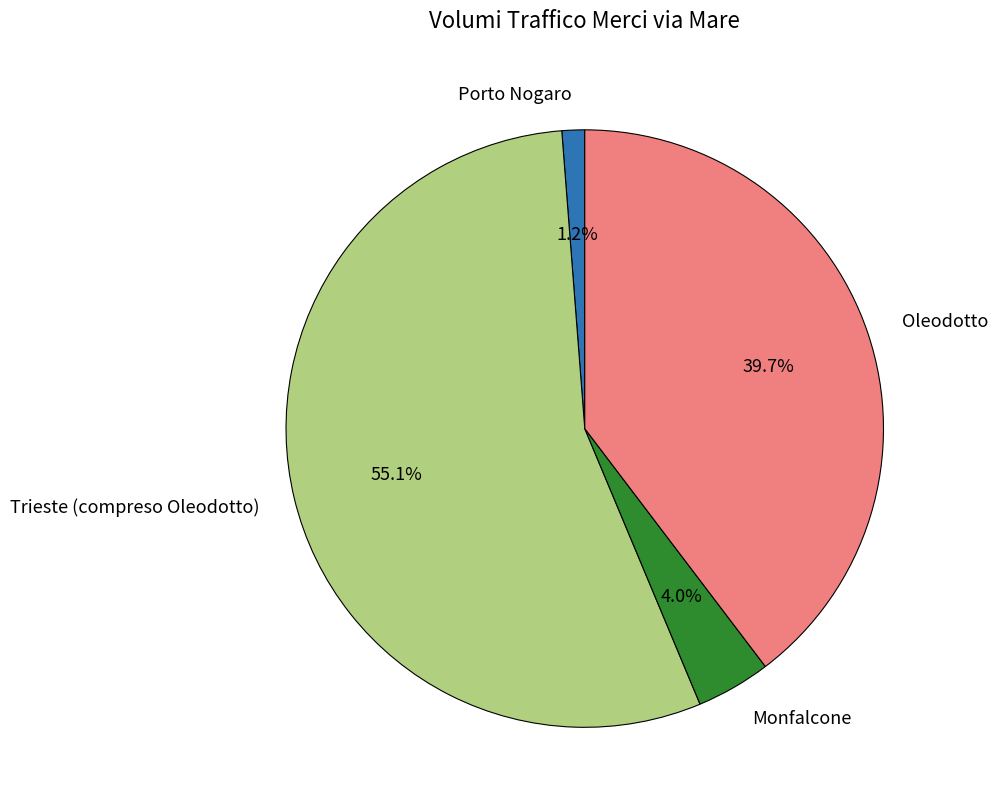

Rank the categories by value from highest to lowest.

Trieste (compreso Oleodotto), Oleodotto, Monfalcone, Porto Nogaro